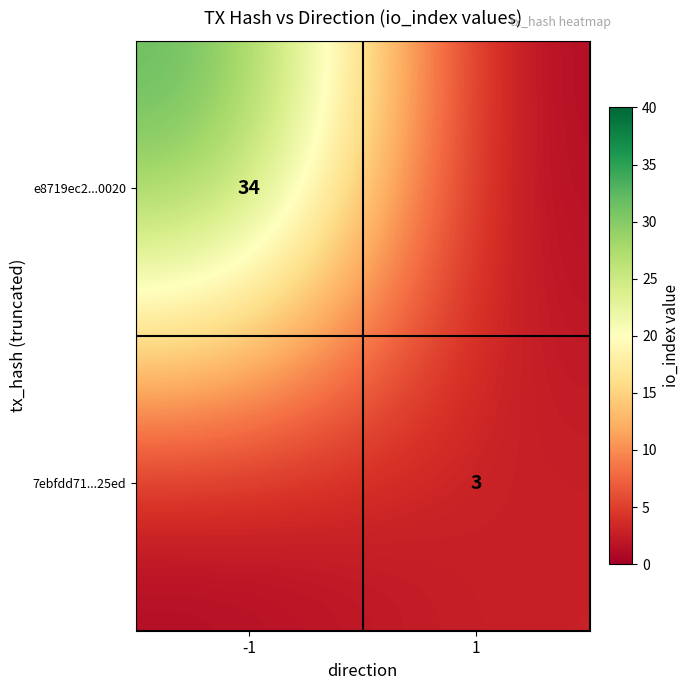

The value of e8719ec2...0020 at -1 is 45. True or false?

False